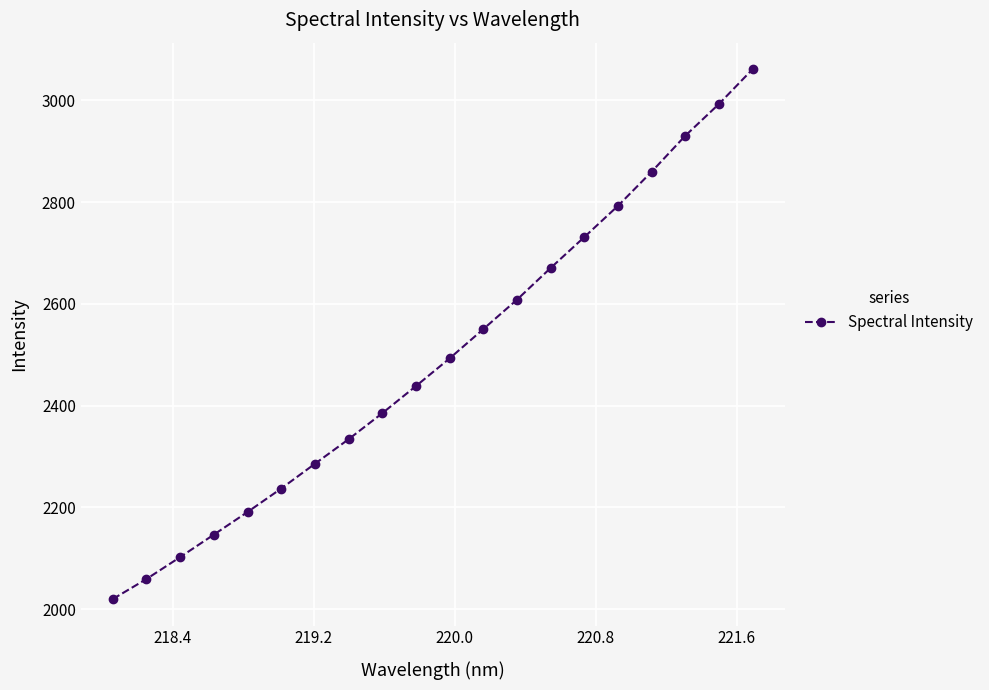

What is the smallest value displayed?

2019.9